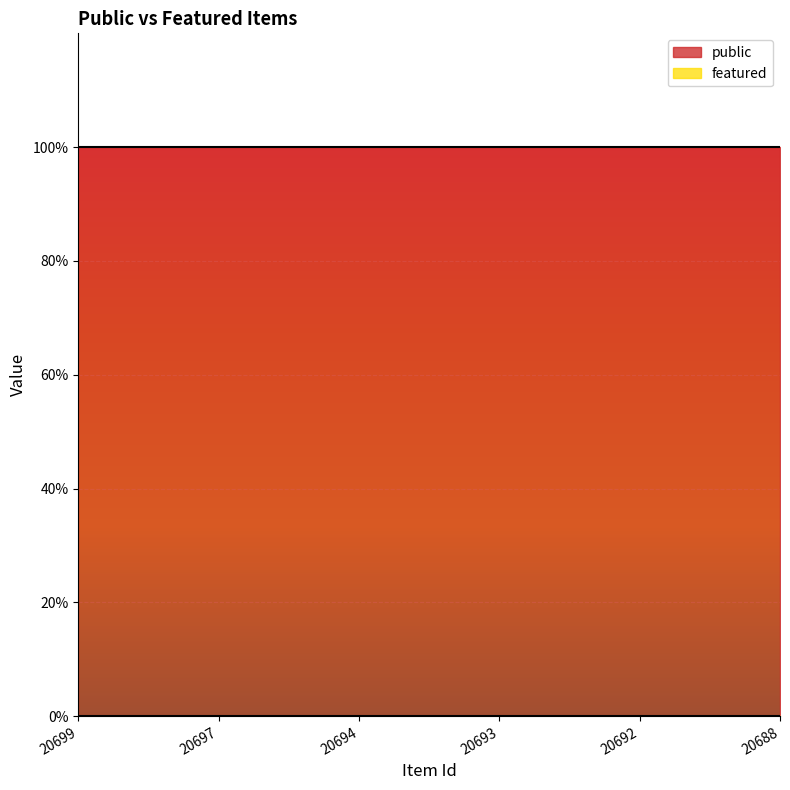

True or false: featured and public intersect in this chart.

False